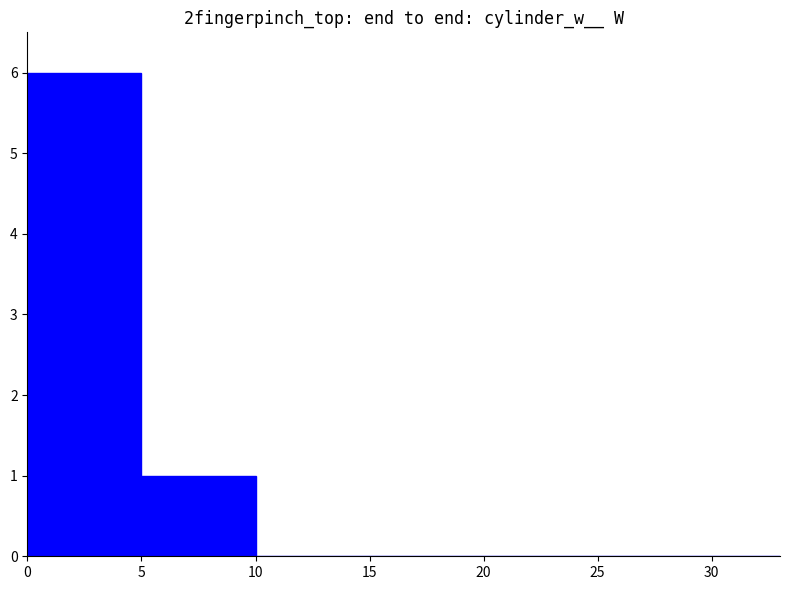

How many categories are shown in the chart?

7